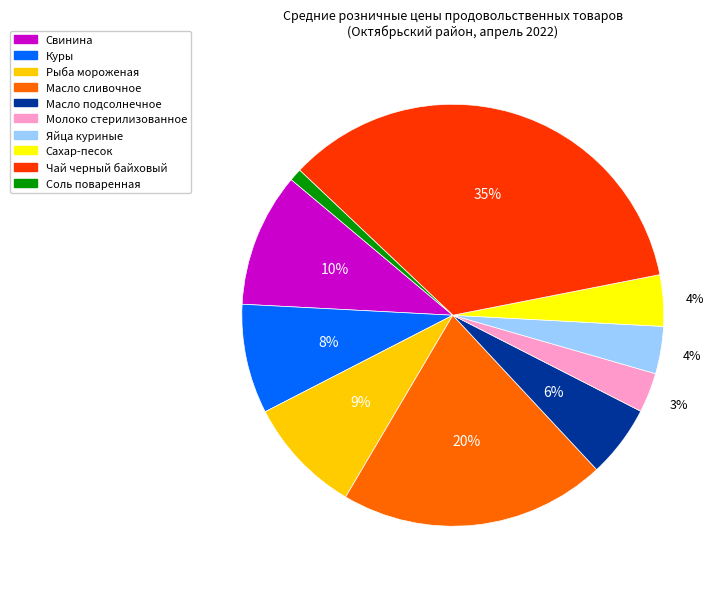

What is the ratio of the value at Рыба мороженая to the value at Чай черный байховый?

0.3